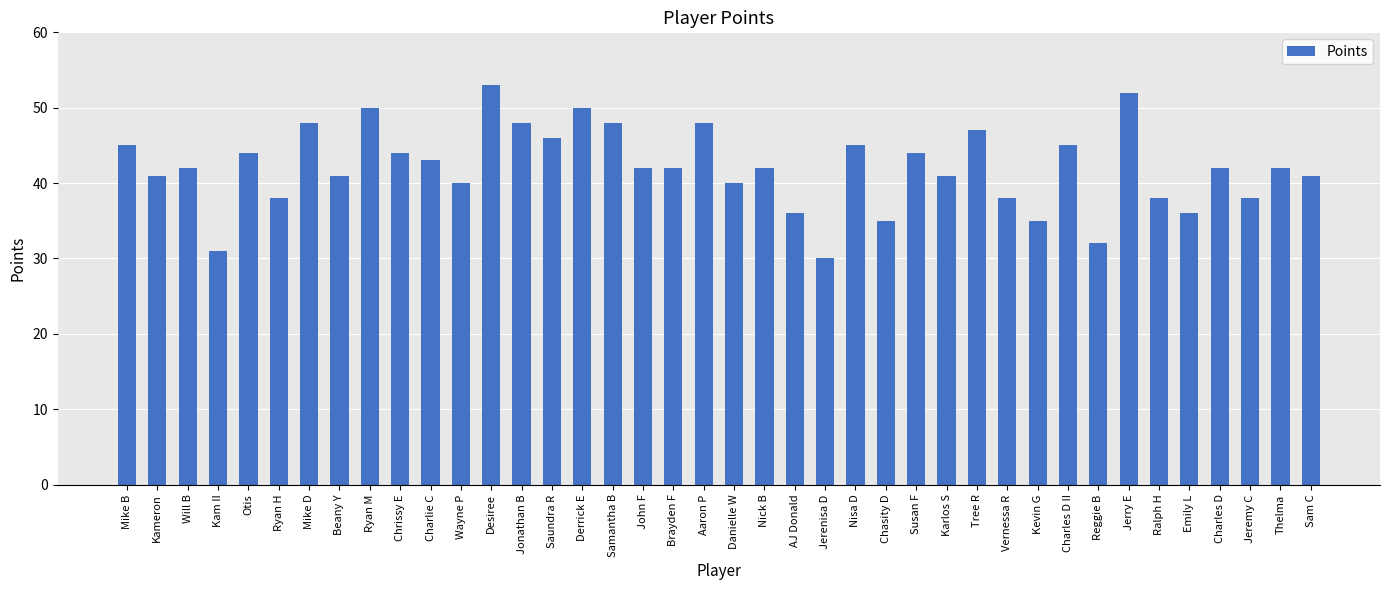

What is the difference between the values at Charles D II and Wayne P?

5